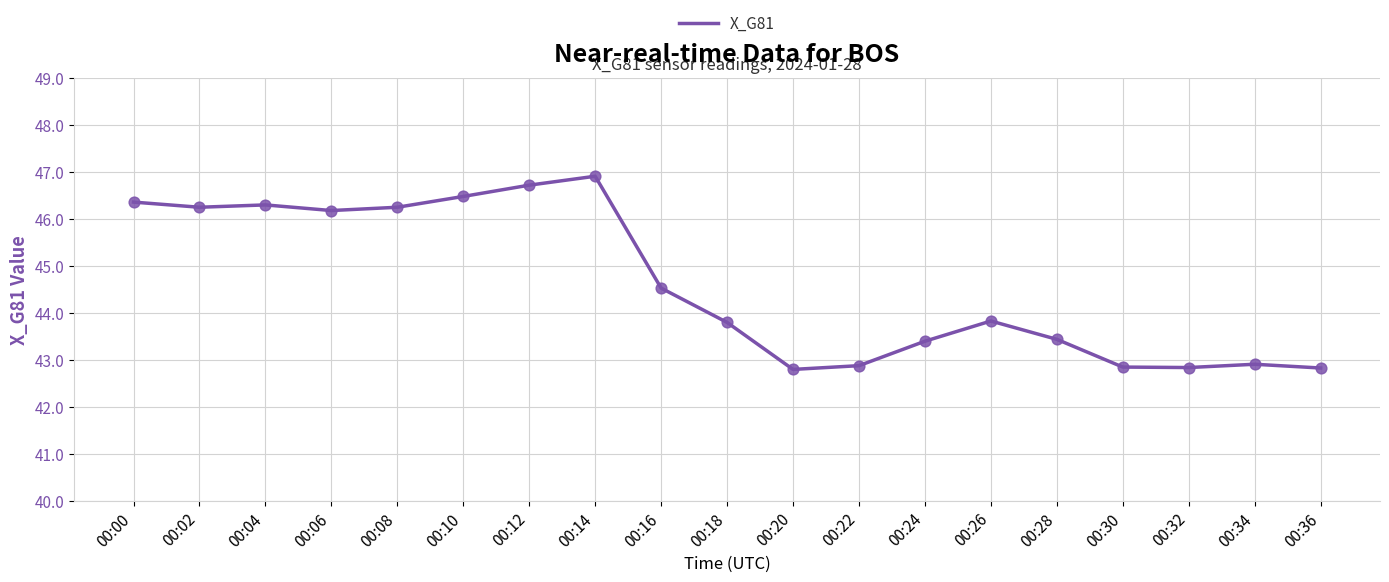

Approximately how many times larger is the value at 00:36 compared to 00:14?

0.9